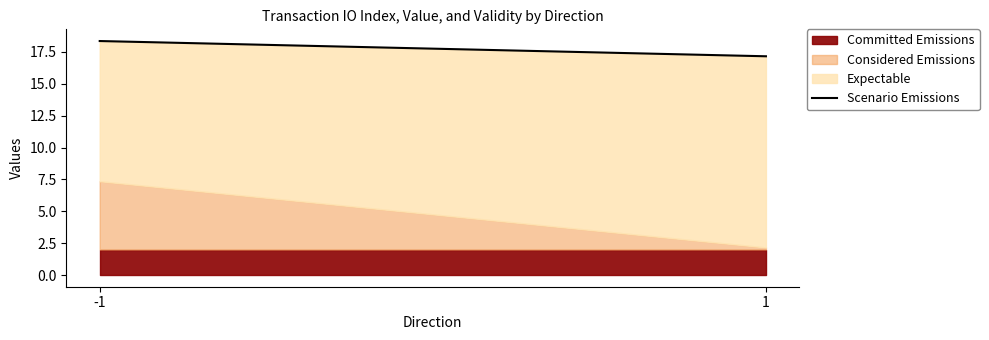

The Committed Emissions series shows 3.5 at 1. True or false?

False